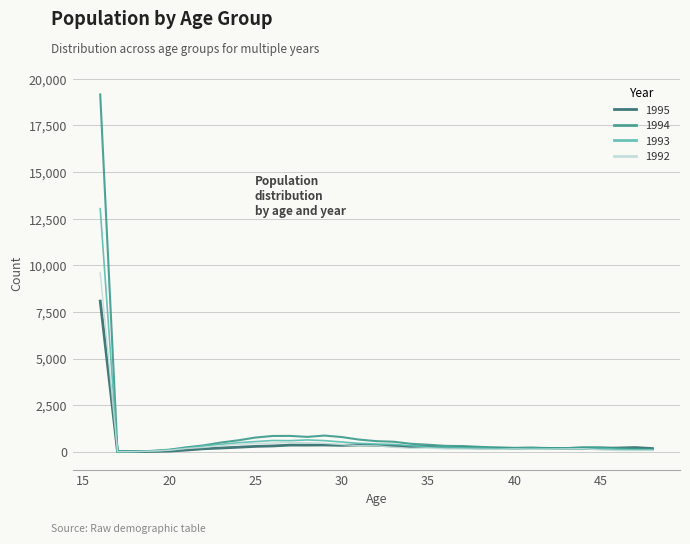

Does the chart display data point markers on the line(s)?

No